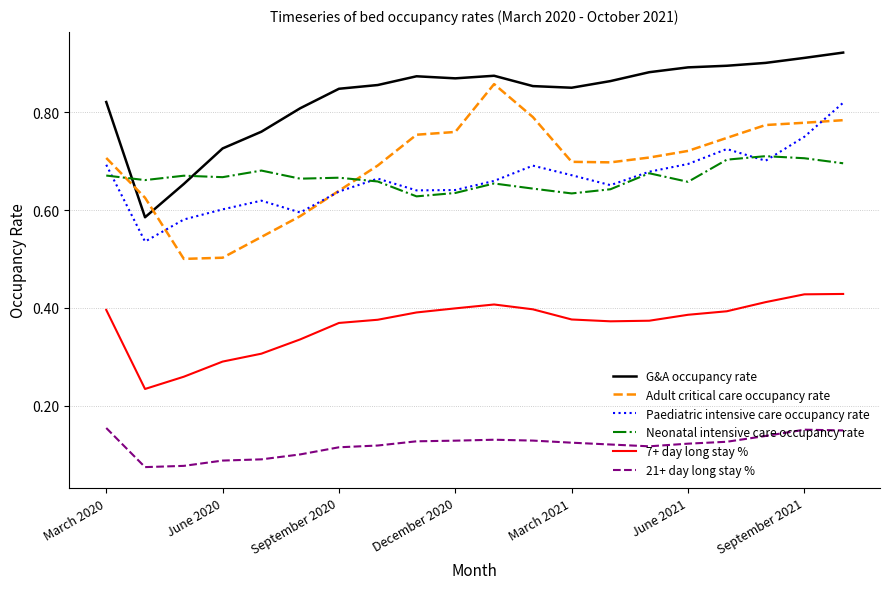

True or false: Paediatric intensive care occupancy rate and G&A occupancy rate intersect in this chart.

False